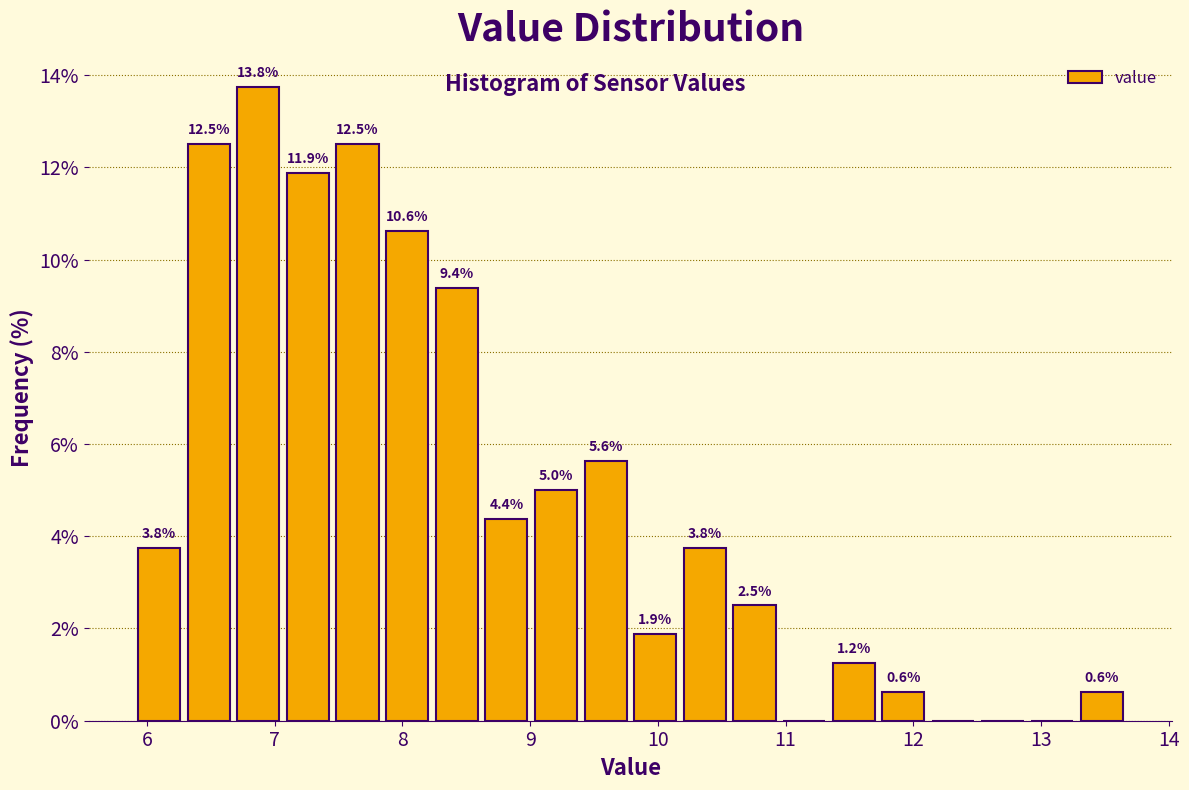

Around what value on the x-axis is the tallest bar? Give the approximate position of its centre, as read against the axis.

6.9